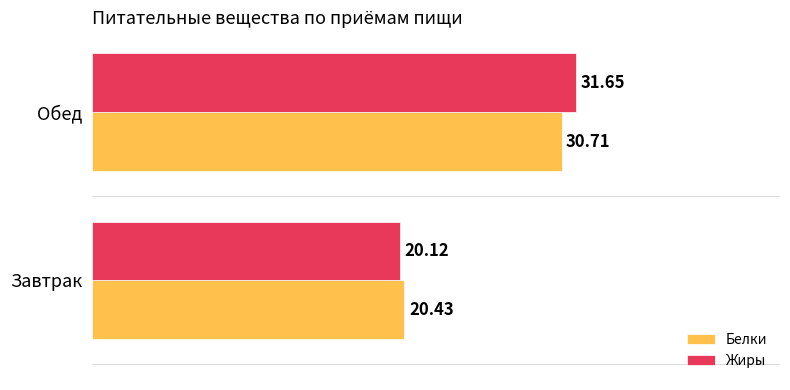

Which label corresponds to the smallest value in the chart?

Завтрак